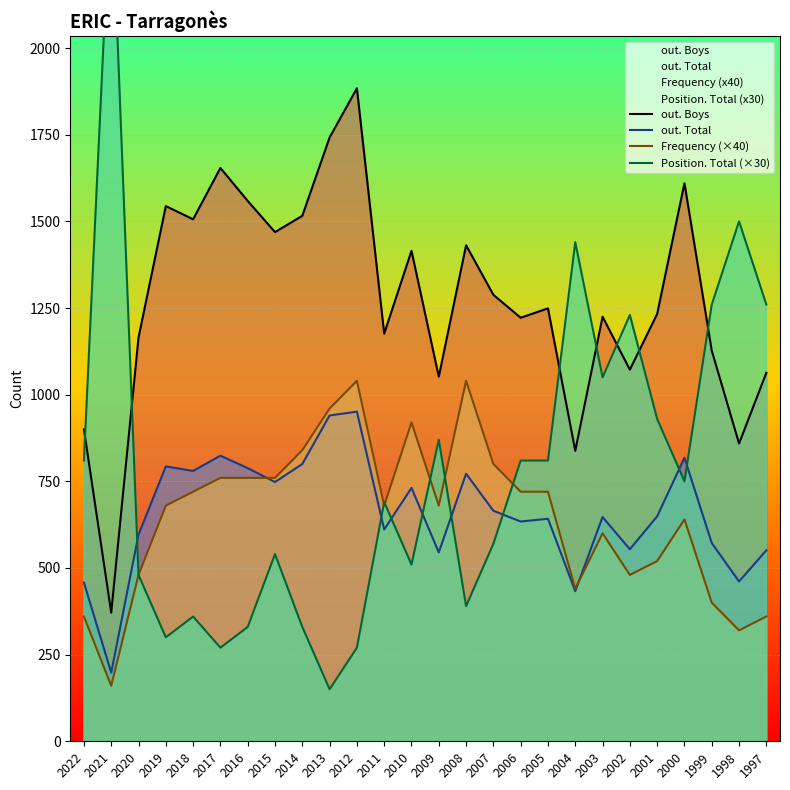

What are all the series names shown in the legend?

out. Boys, out. Total, Frequency (×40), Position. Total (×30)